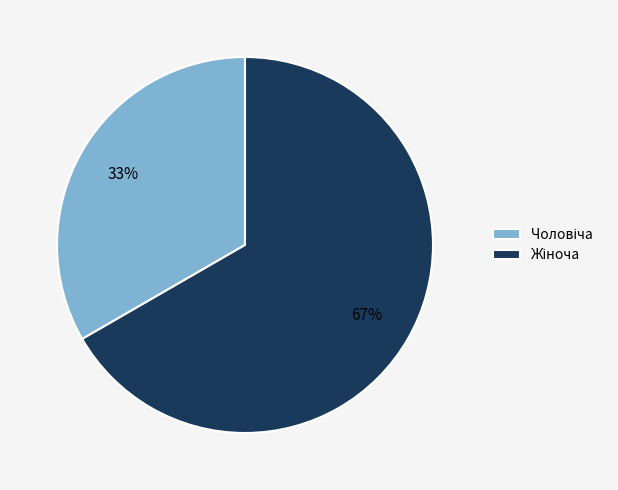

Is there any slice that represents more than half of the pie?

Yes